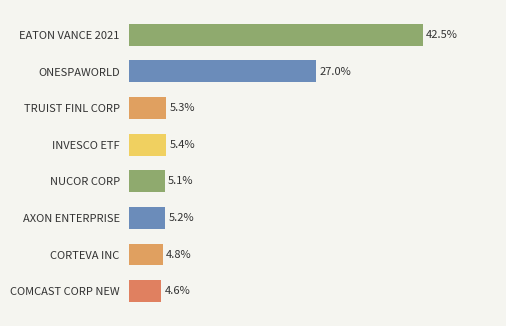

Between ONESPAWORLD and INVESCO ETF, which is larger?

ONESPAWORLD